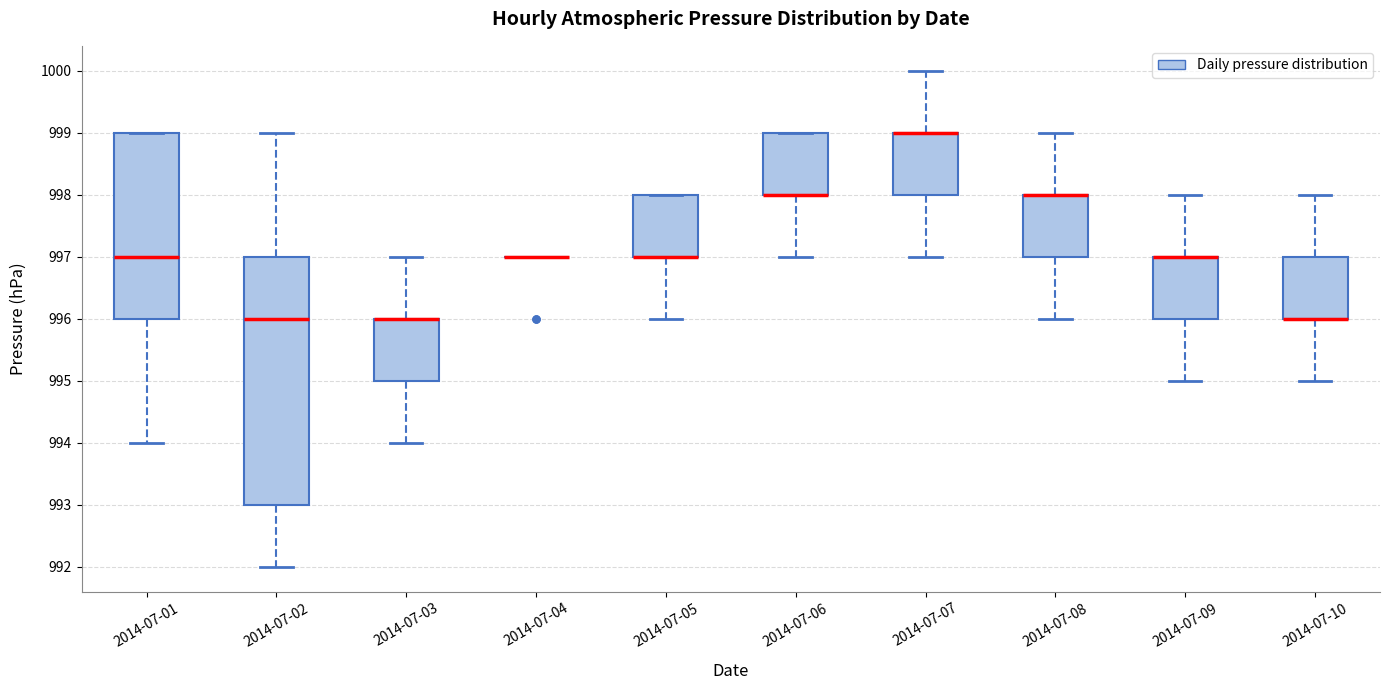

Where is the lower edge of the box for 2014-07-06 on the y-axis? The values are not printed on the chart, so give them approximately, as read against the axis.

998